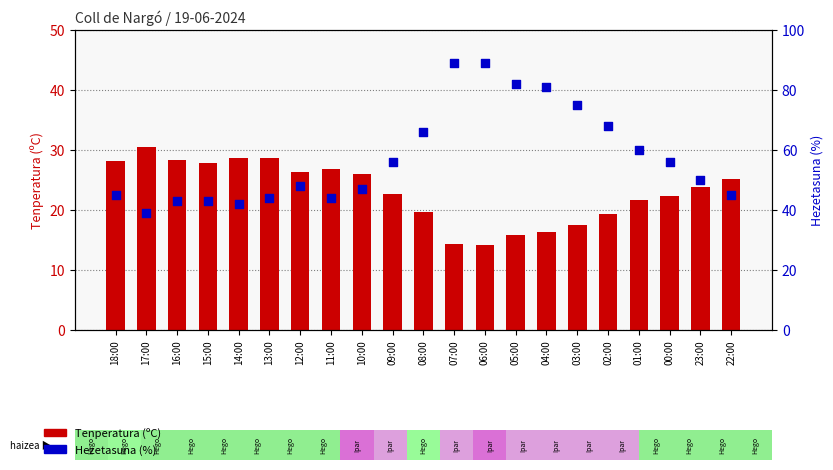

At how many categories does at least one series exceed 44?

15